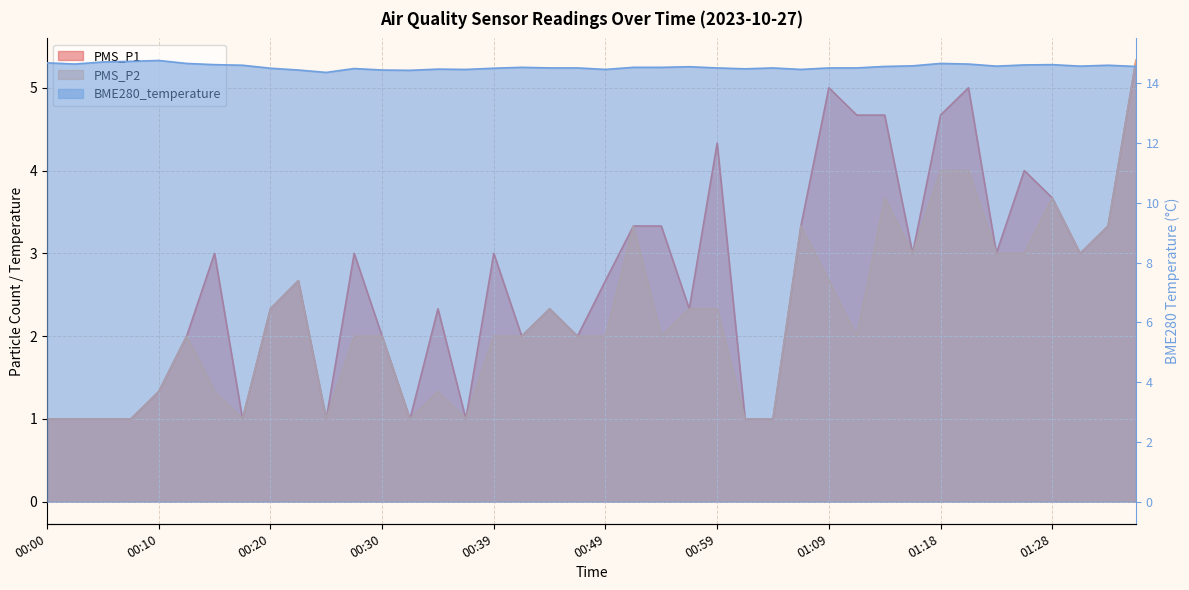

Is the value of PMS_P2 at 01:06 greater than the value of BME280_temperature at 01:09?

No